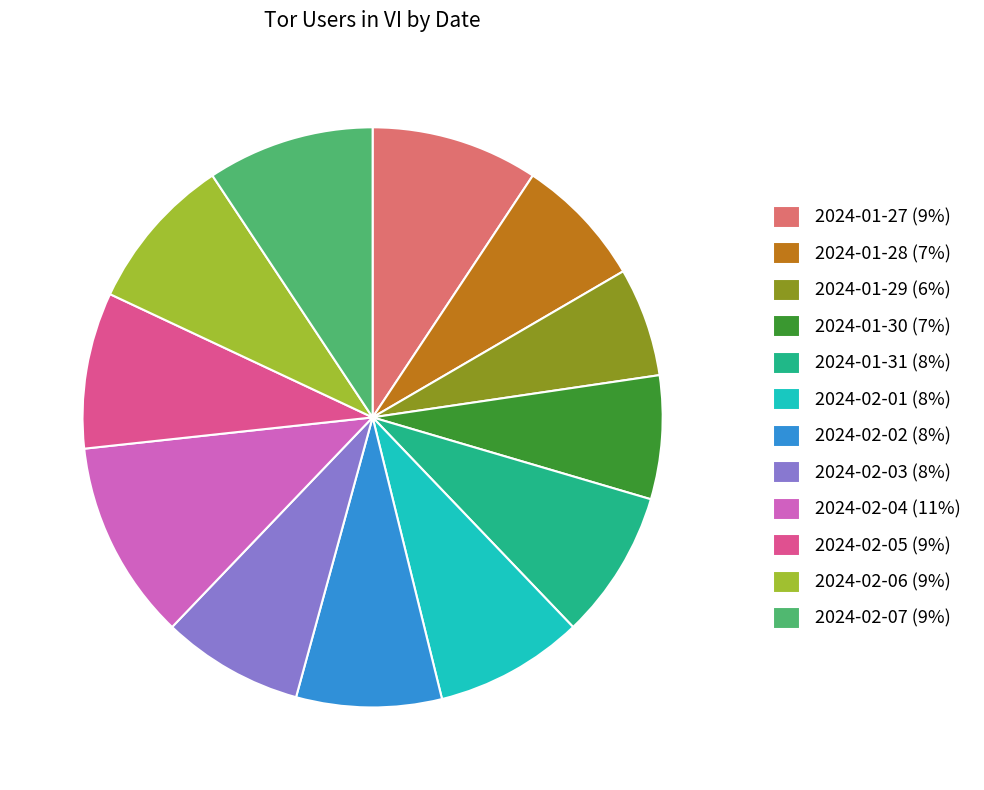

The 2024-01-29 (6%) slice represents 17% of the pie. True or false?

False